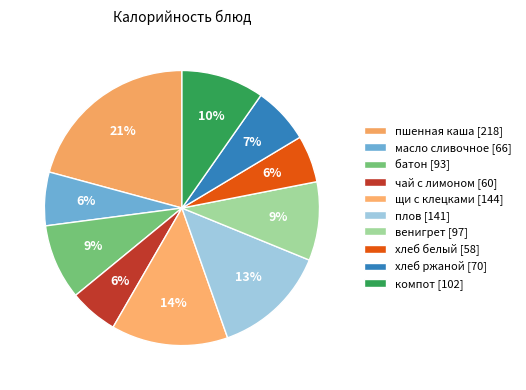

Do батон and масло сливочное together represent more than half of the pie?

No